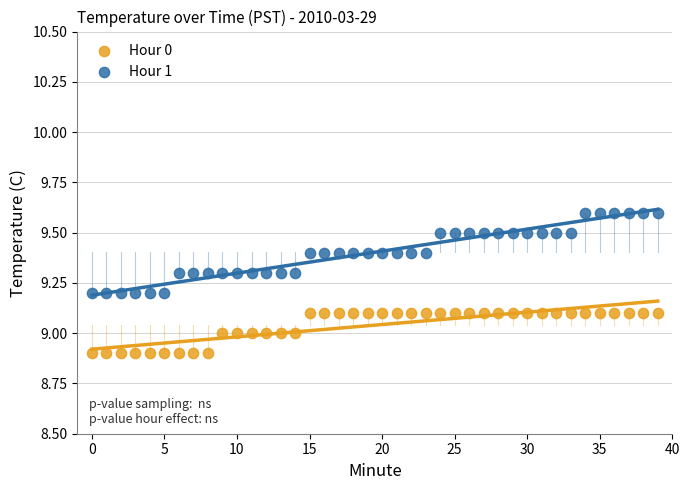

What are all the series names shown in the legend?

Hour 0, Hour 1